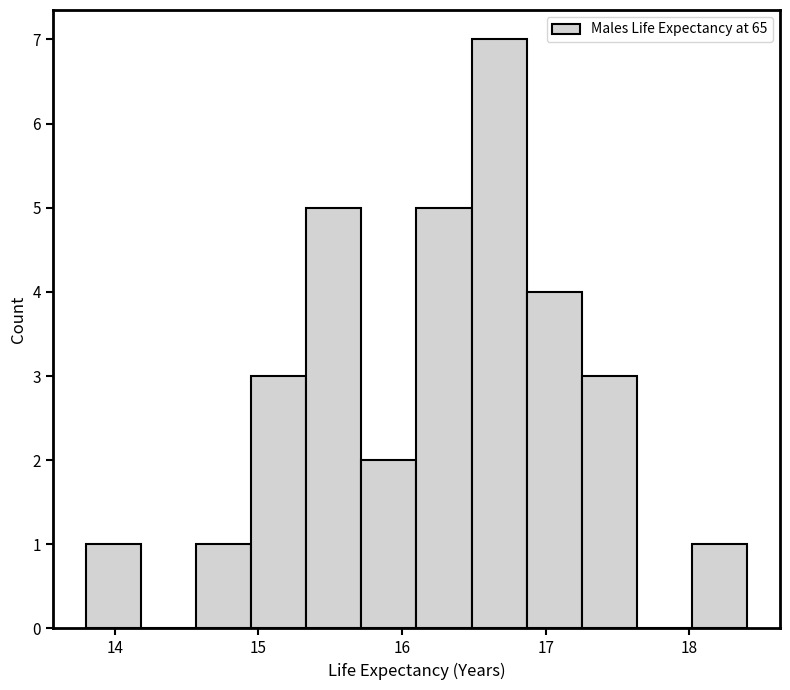

Read against the x-axis, roughly where is the centre of the tallest bar?

16.7